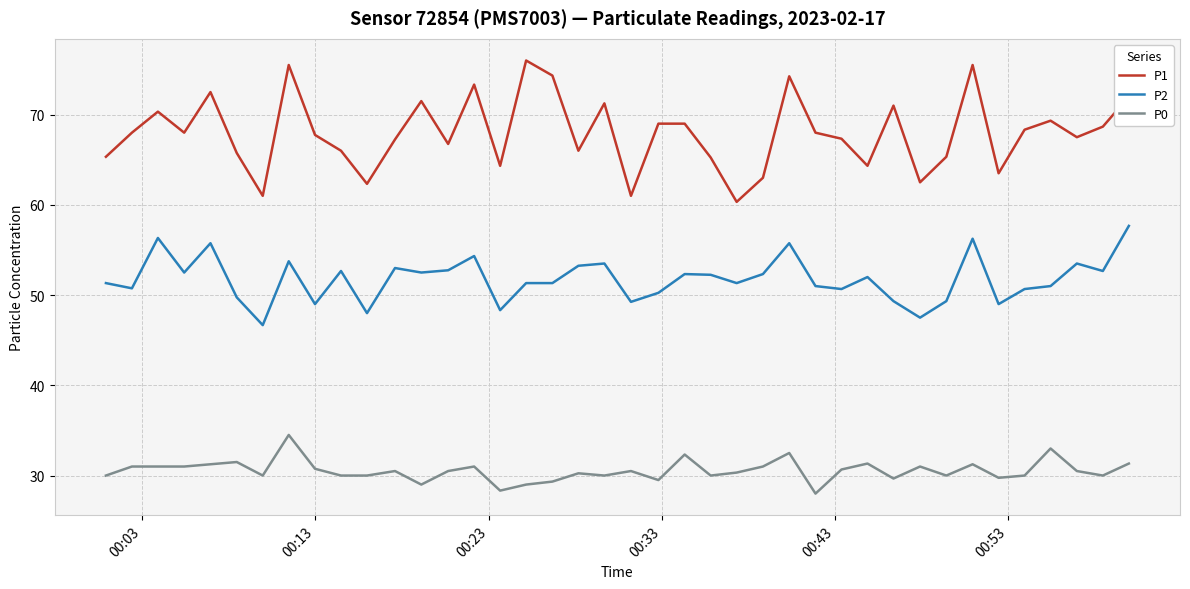

List the series in order of their peak value, highest first.

P1, P2, P0